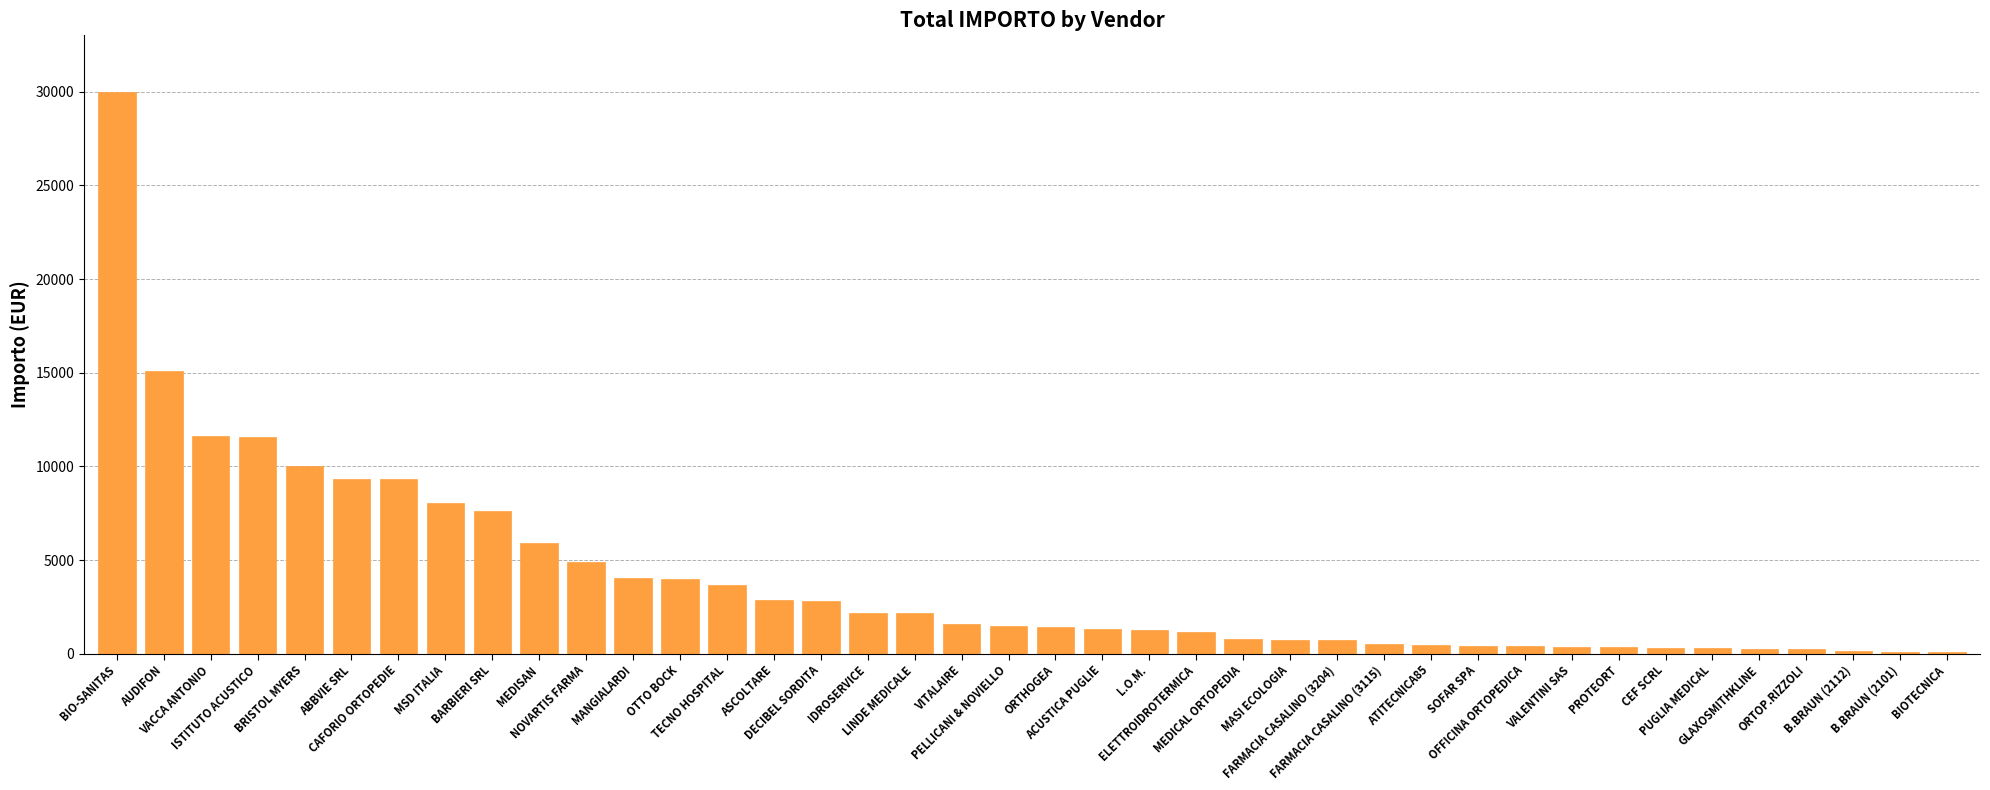

What is the greatest value displayed?

30005.8